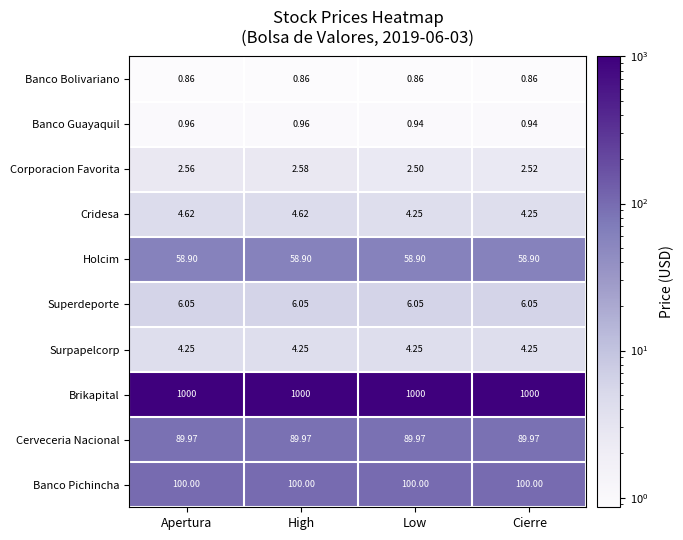

Between High and Low, which series saw the biggest shift?

Cridesa